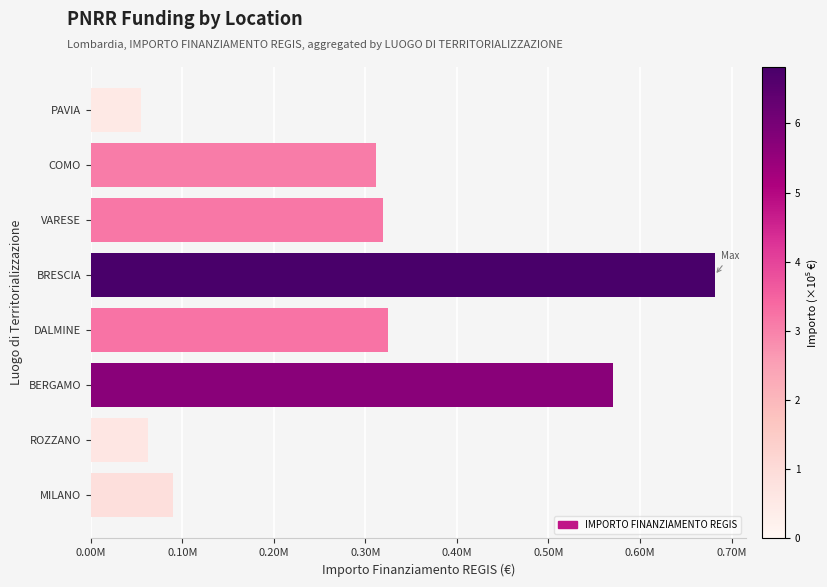

Does the chart contain any negative values?

No